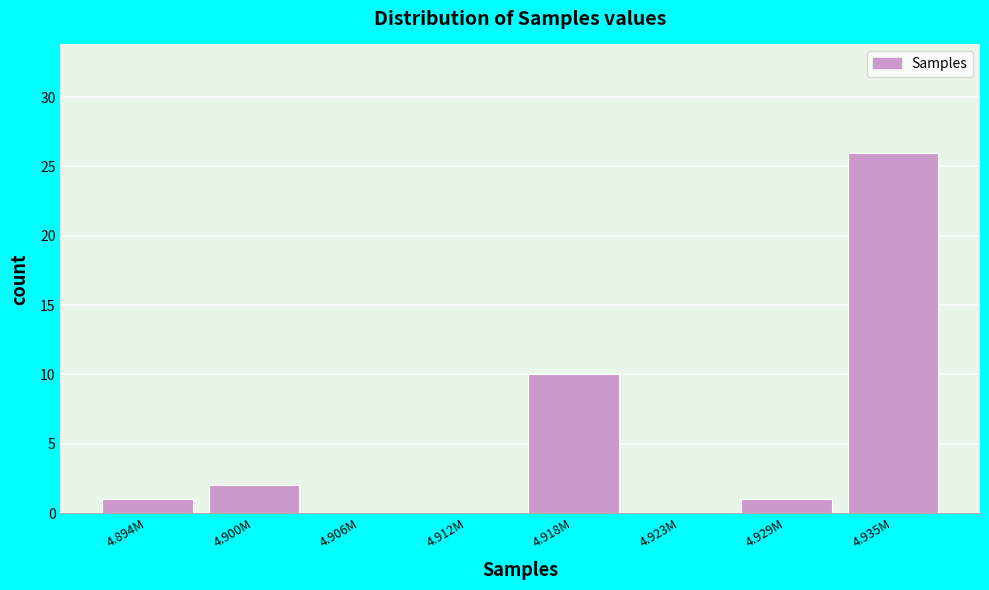

Reading left to right, what are all the values shown in this chart?

4.894M=1	4.900M=2	4.906M=0	4.912M=0	4.918M=10	4.923M=0	4.929M=1	4.935M=26